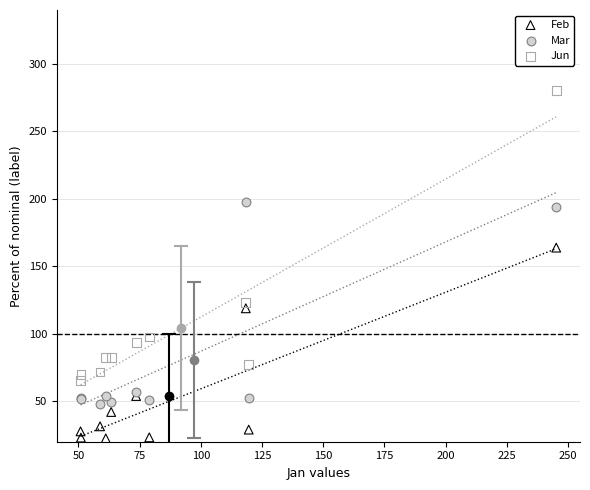

Which series reaches the maximum Y coordinate?

Jun